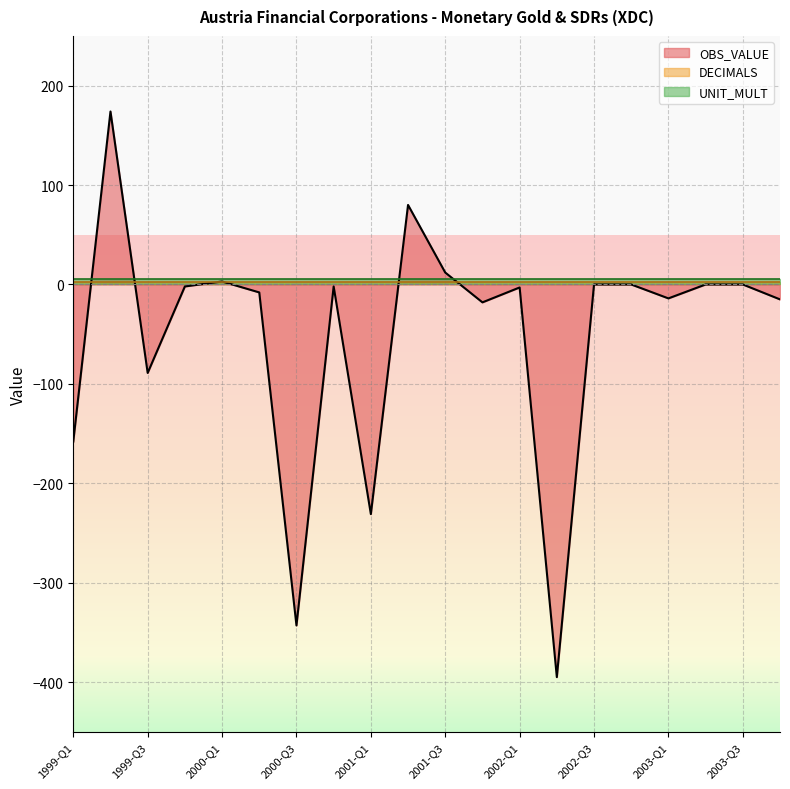

After their last crossing, which series has the higher values: DECIMALS or OBS_VALUE?

DECIMALS